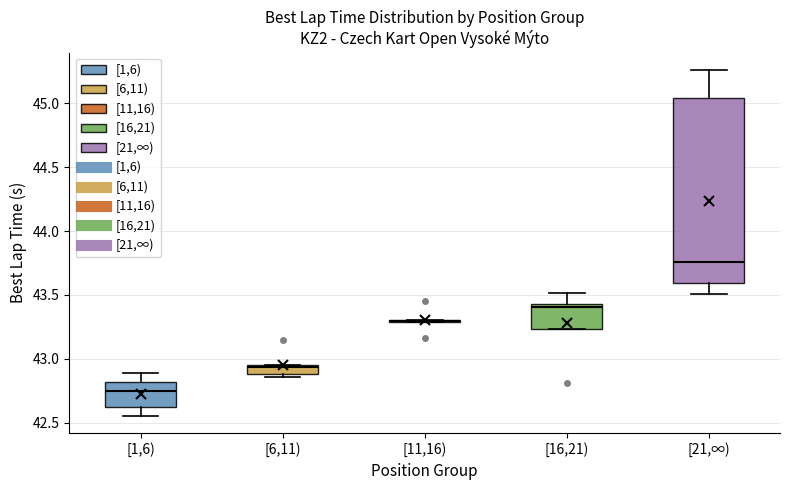

Where is the lower edge of the box for [1,6) on the y-axis? The values are not printed on the chart, so give them approximately, as read against the axis.

42.60